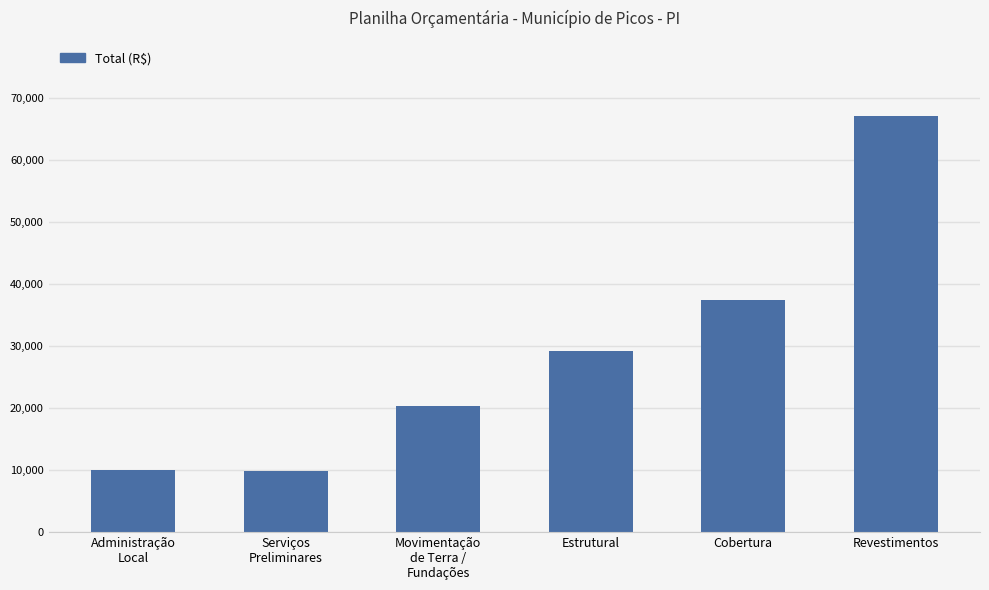

What is the greatest value displayed?

67071.1